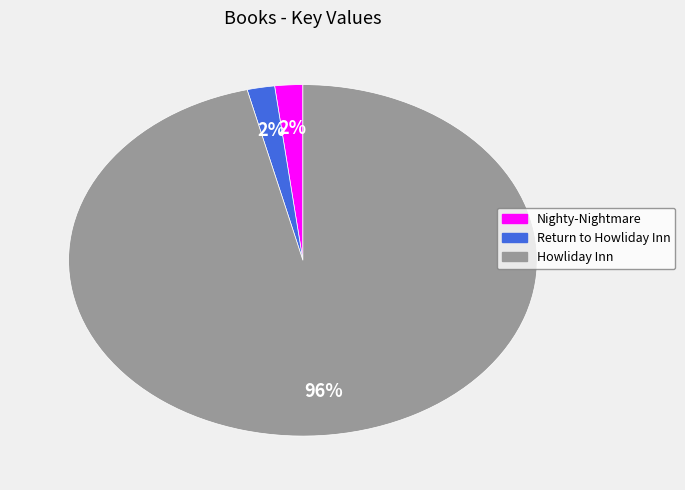

Which has a higher value, Nighty-Nightmare or Howliday Inn?

Howliday Inn